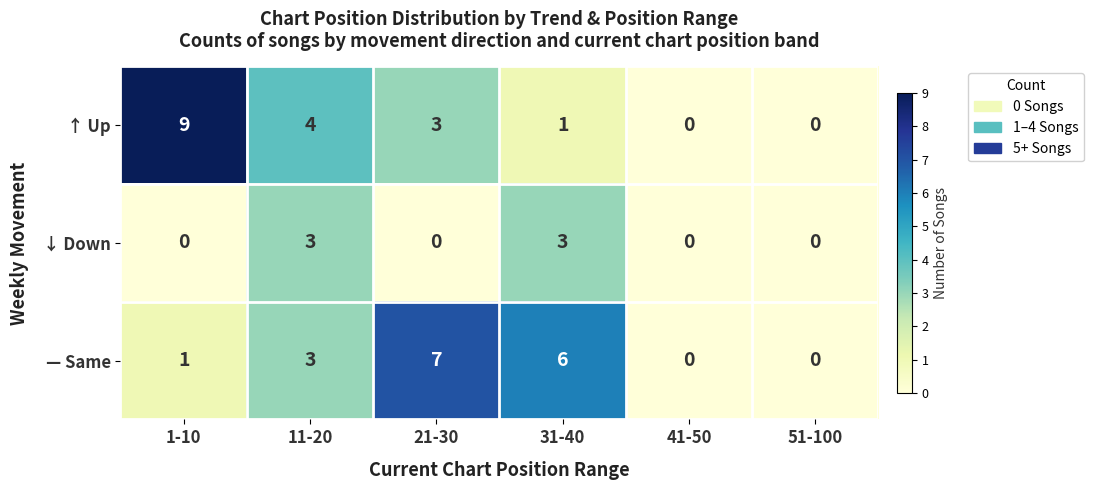

The value of ↑ Up at 41-50 is 5. True or false?

False